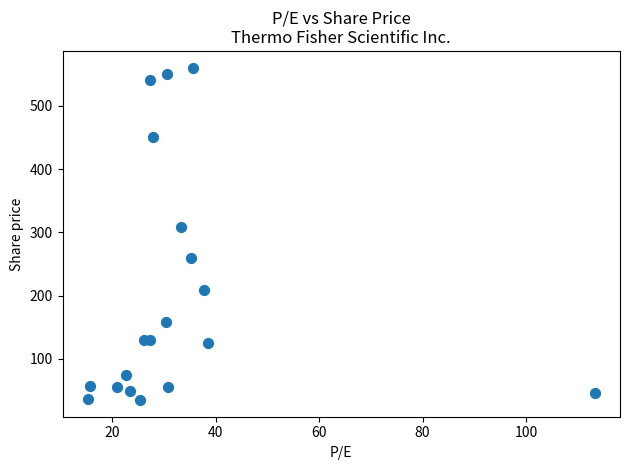

What Y value in the scatter plot is closest to 297?

309.2